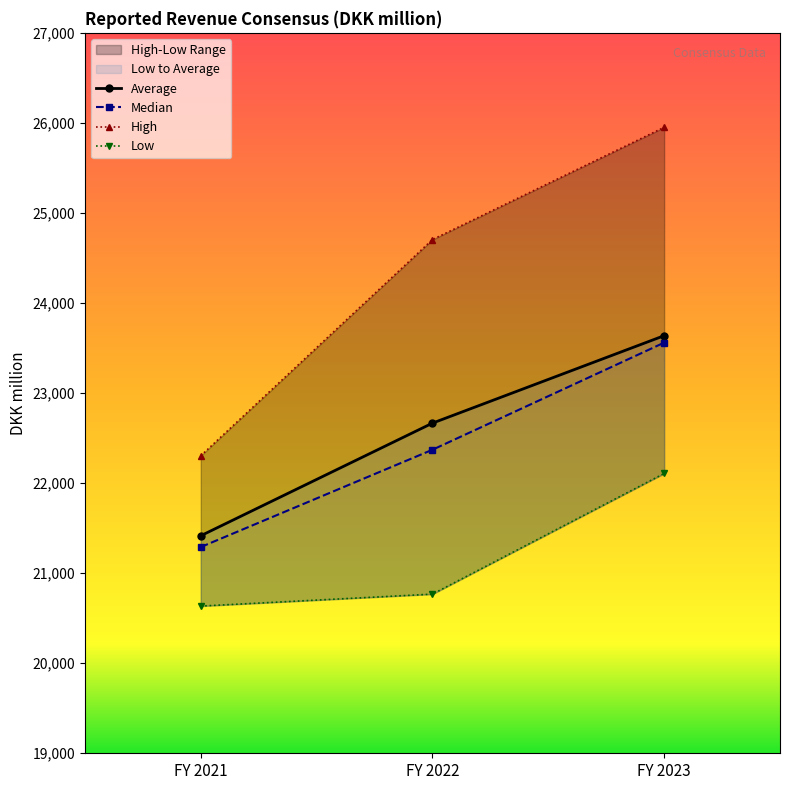

Is the value of High at FY 2021 greater than the value of Median at FY 2023?

No